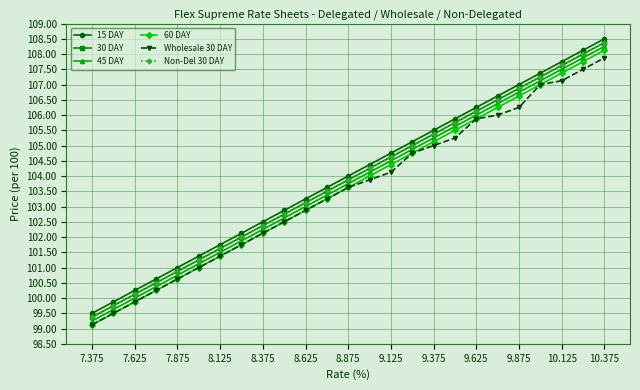

Is this an area chart (filled region under the line)?

No